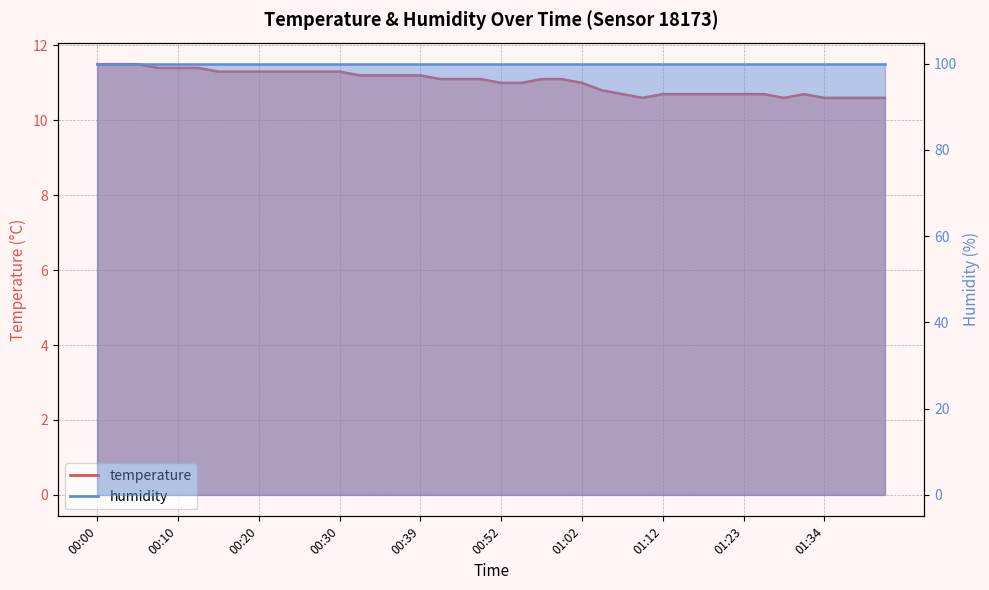

Where is the first local maximum?

01:31